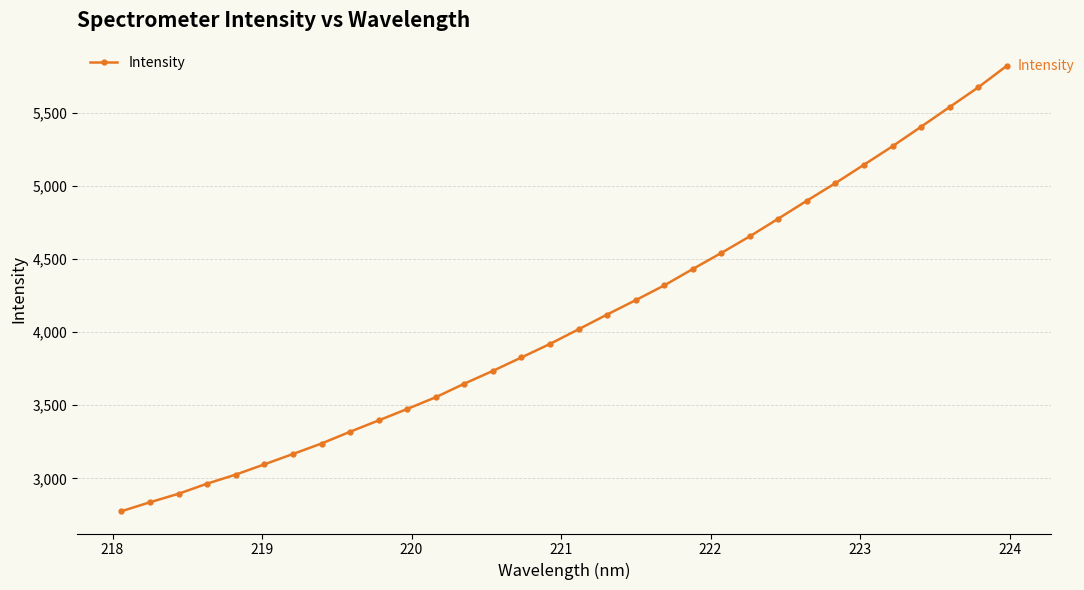

What is the difference between the maximum and minimum values?

3044.0